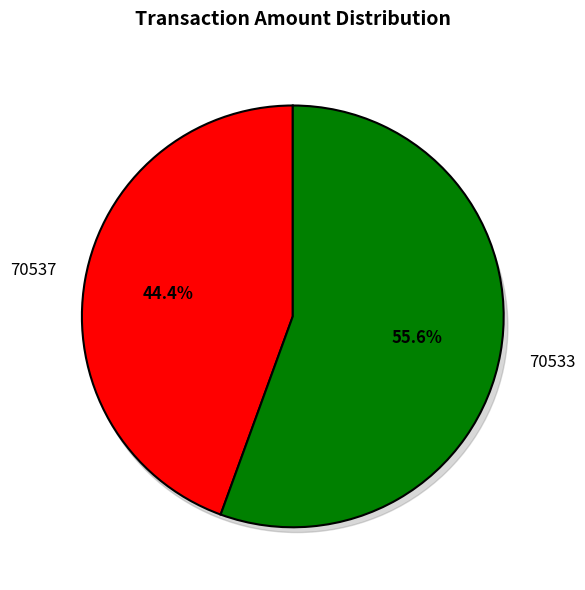

Which has a higher value, 70537 or 70533?

70533